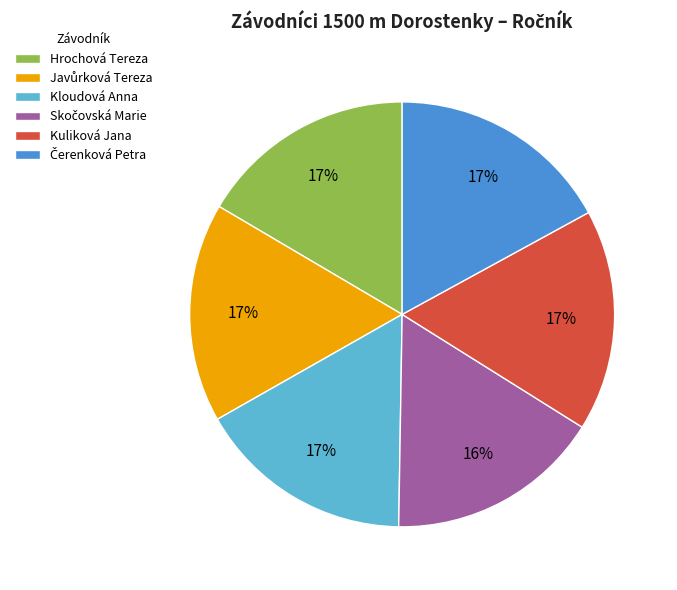

Count the number of slices in the pie.

6